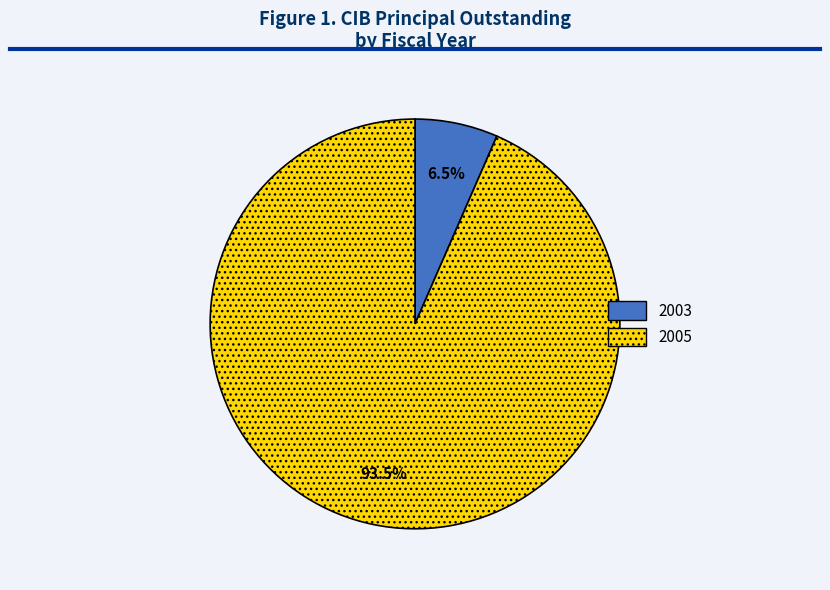

How much of the chart is everything except 2003?

93.5%